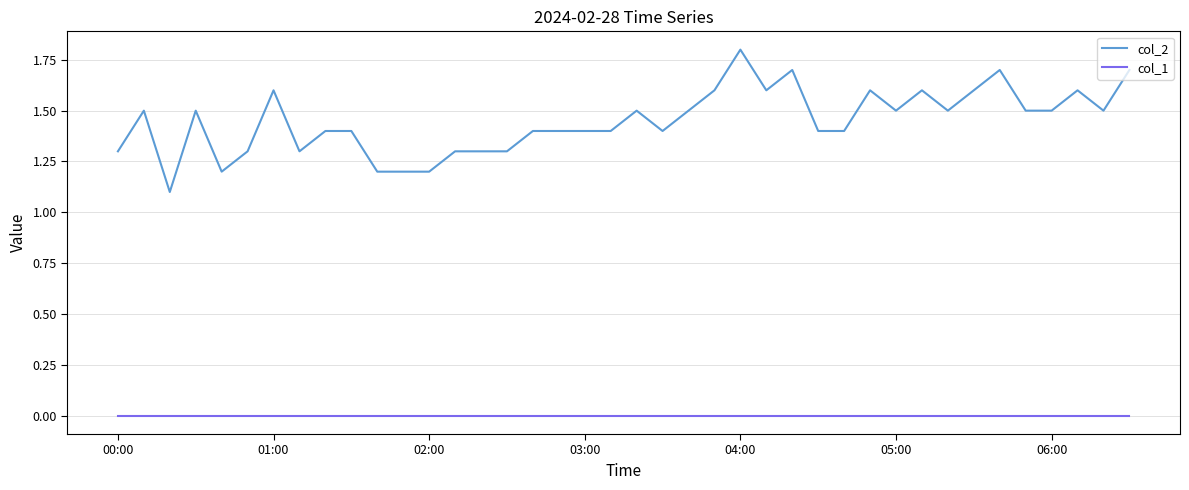

True or false: col_1 and col_2 intersect in this chart.

False